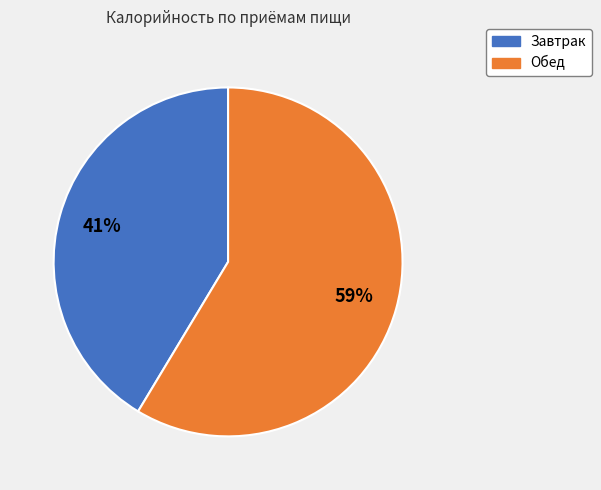

What is the ratio of the value at Обед to the value at Завтрак?

1.4